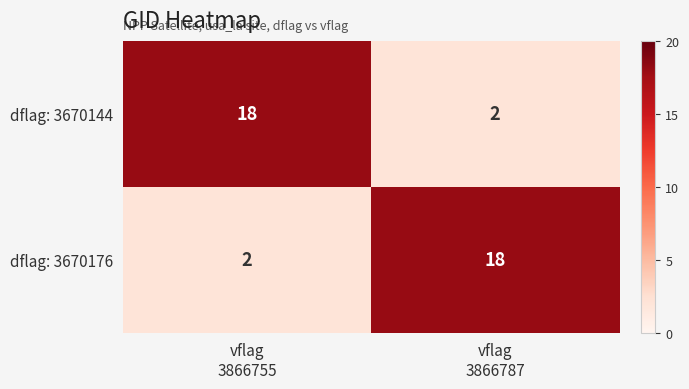

Reading right to left, extract all data points from this chart.

dflag: 3670144: 2	18
dflag: 3670176: 18	2